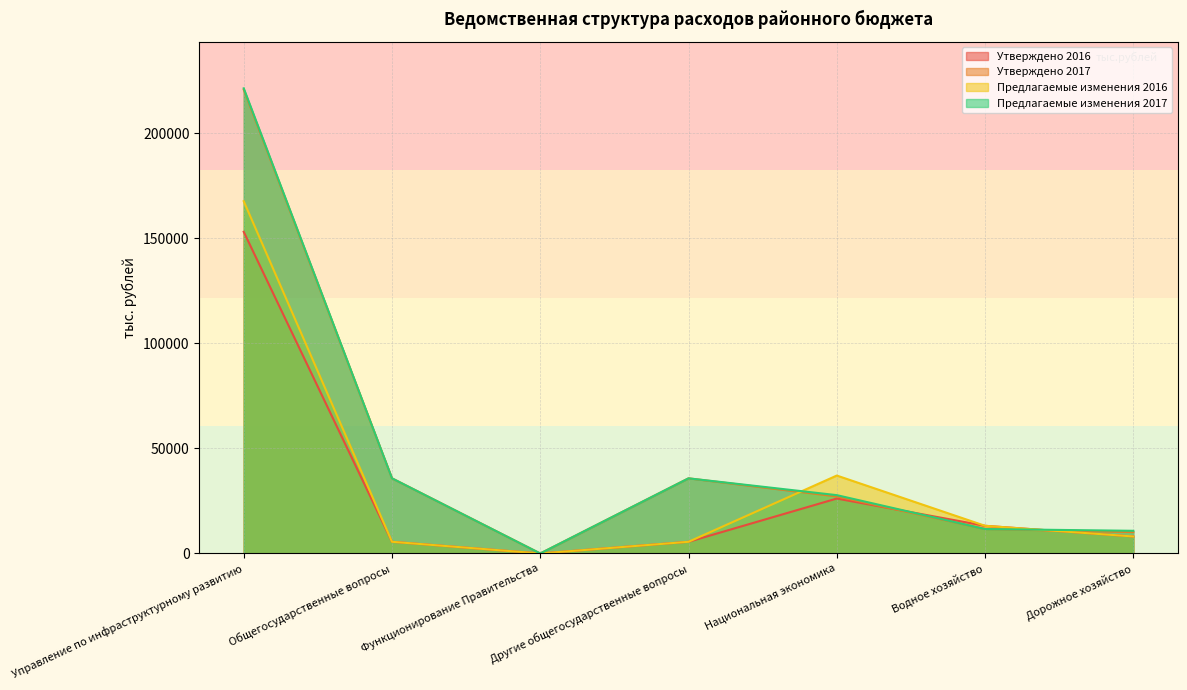

What is the label of the 2nd point from the left?

Общегосударственные вопросы